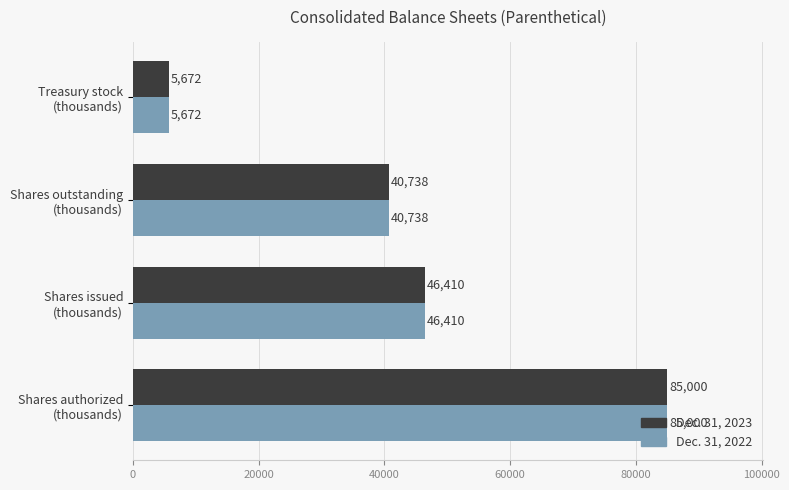

What is the smallest value displayed?

5672